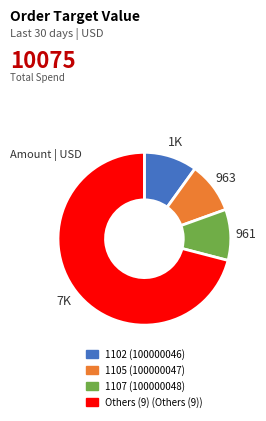

Does any single category account for the majority?

Yes